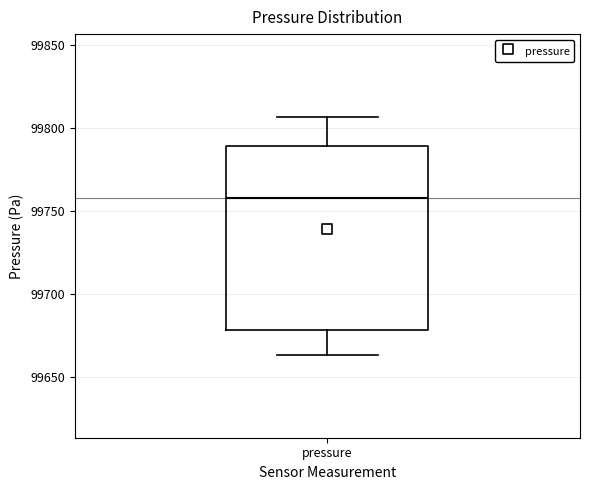

Where is the upper edge of the box for pressure on the y-axis? The values are not printed on the chart, so give them approximately, as read against the axis.

99790